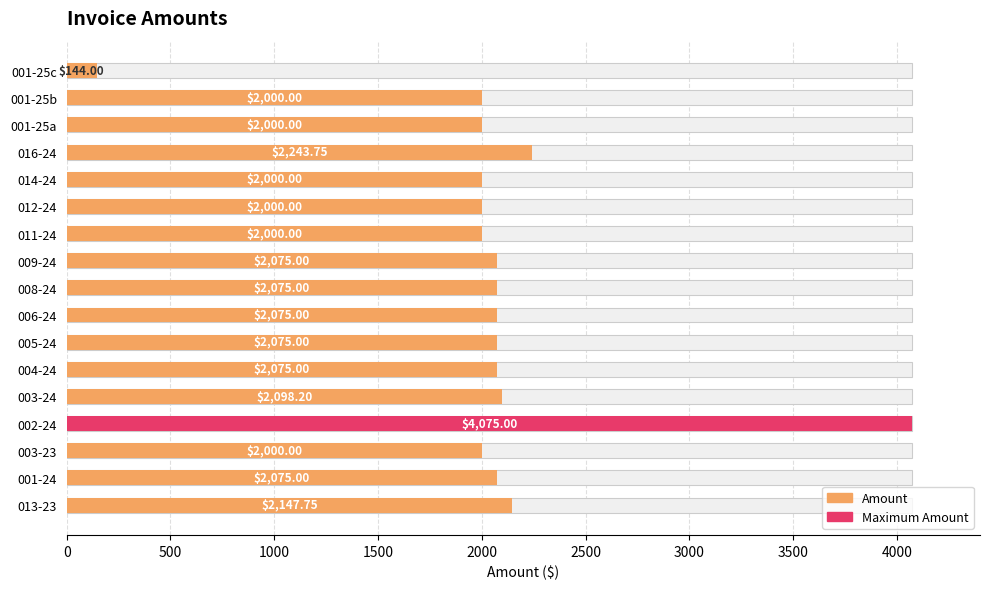

What is the minimum value shown in the chart?

144.0